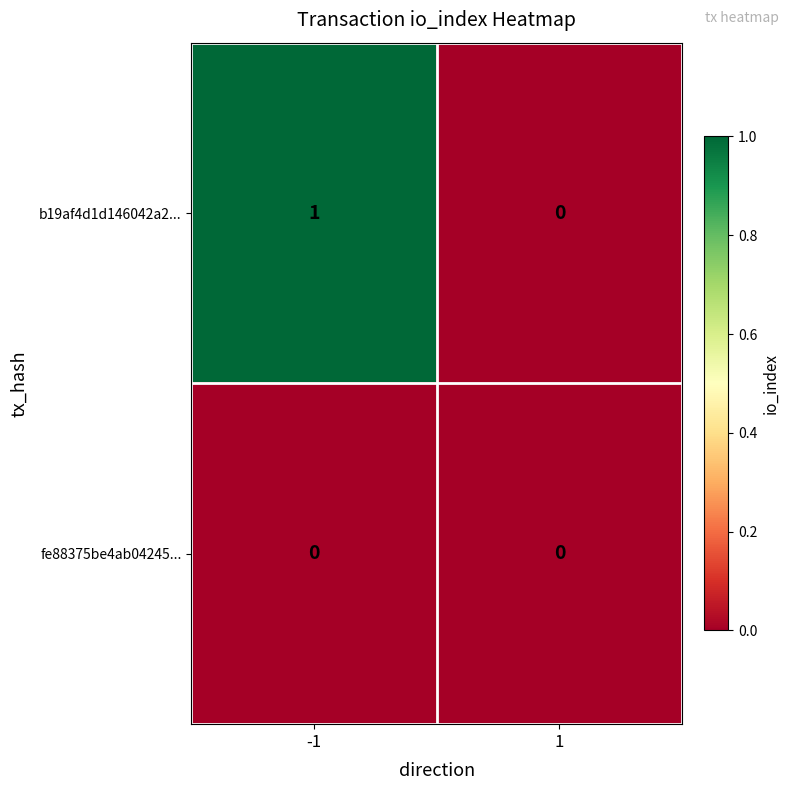

Which series changed the most between -1 and 1?

b19af4d1d146042a2...